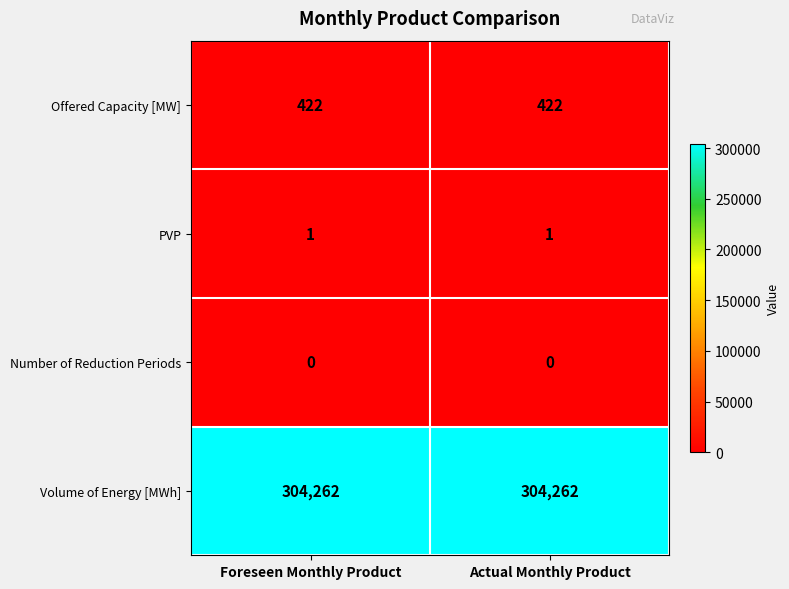

What is the spread (max minus min) of values at Actual Monthly Product?

304262